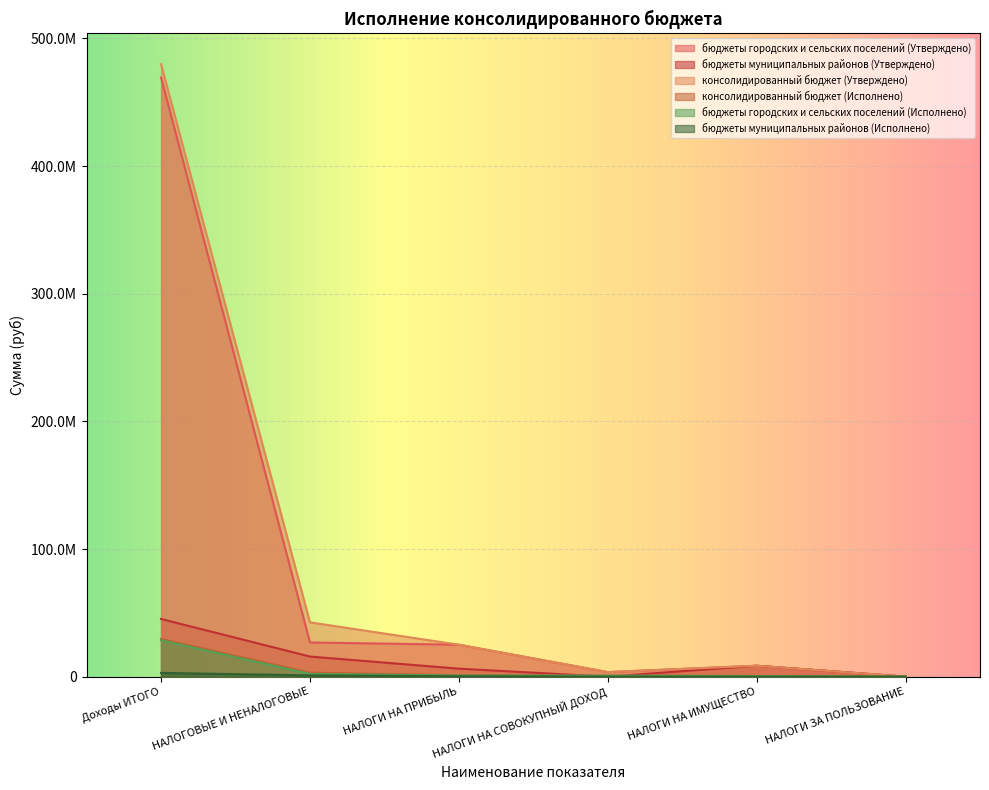

Which series ends up on top after the final intersection of бюджеты городских и сельских поселений (Исполнено) and бюджеты муниципальных районов (Утверждено)?

бюджеты муниципальных районов (Утверждено)